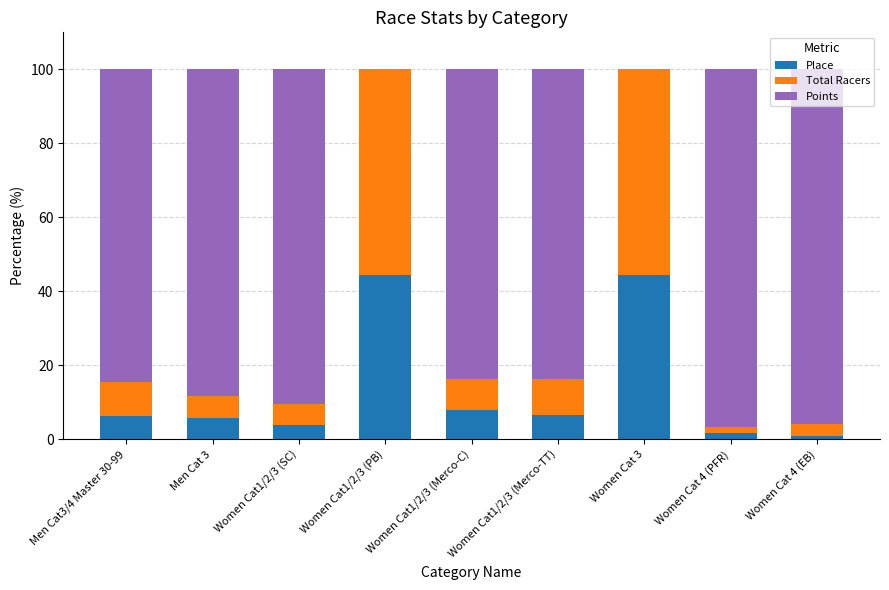

Does the chart contain stacked bars?

Yes